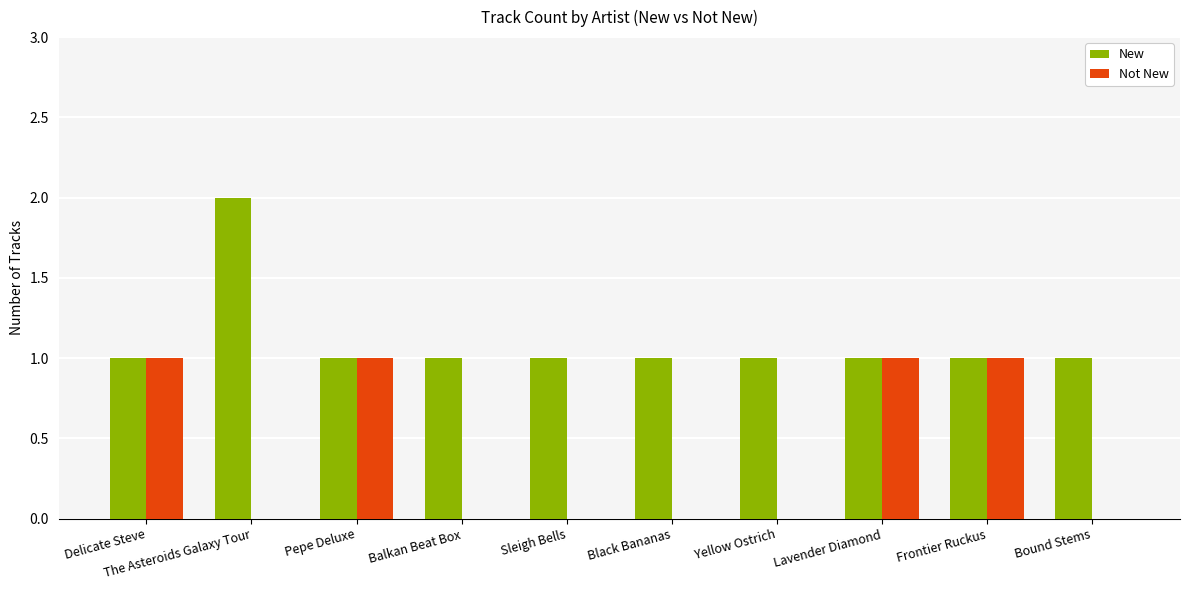

The value of New at Delicate Steve is 1. True or false?

True